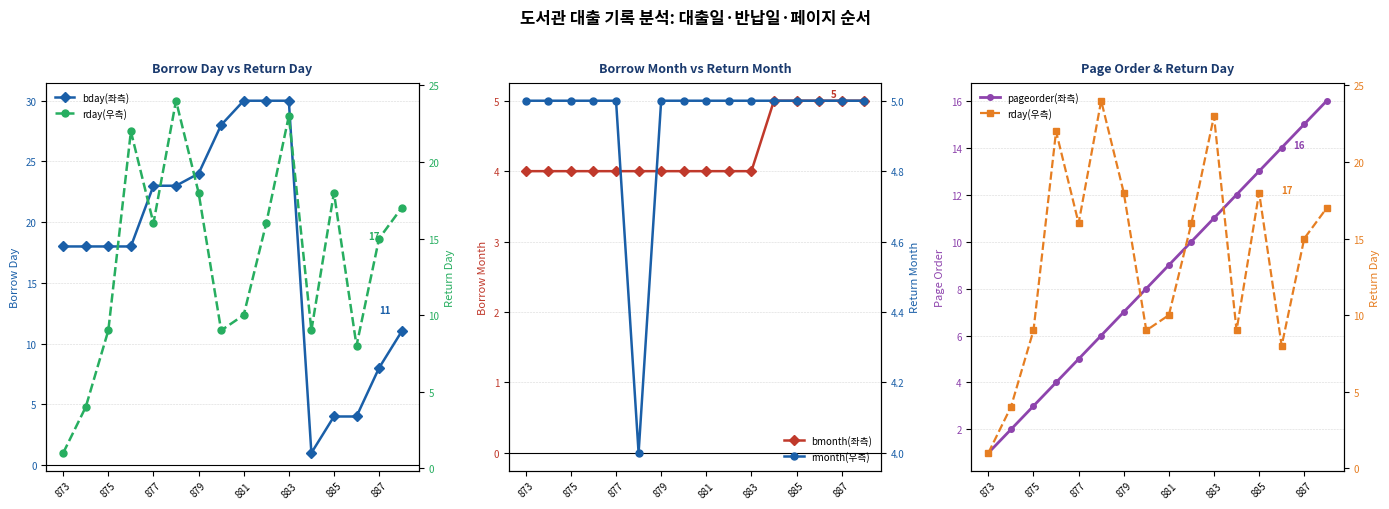

What is the average value of the rmonth(우측) series?

5